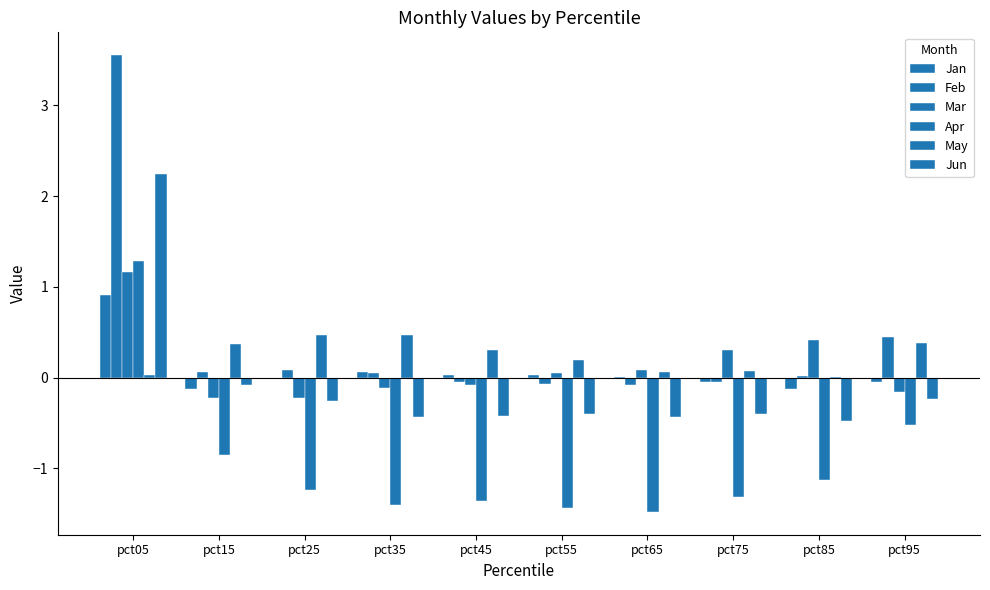

Reading left to right, list all the values displayed in this chart.

Jan: 0.9	-0.1	-0.0	0.1	0.0	0.0	0.0	-0.0	-0.1	-0.0
Feb: 3.6	0.1	0.1	0.0	-0.1	-0.1	-0.1	-0.1	0.0	0.4
Mar: 1.2	-0.2	-0.2	-0.1	-0.1	0.0	0.1	0.3	0.4	-0.2
Apr: 1.3	-0.9	-1.2	-1.4	-1.4	-1.4	-1.5	-1.3	-1.1	-0.5
May: 0.0	0.4	0.5	0.5	0.3	0.2	0.1	0.1	0.0	0.4
Jun: 2.2	-0.1	-0.3	-0.4	-0.4	-0.4	-0.4	-0.4	-0.5	-0.2